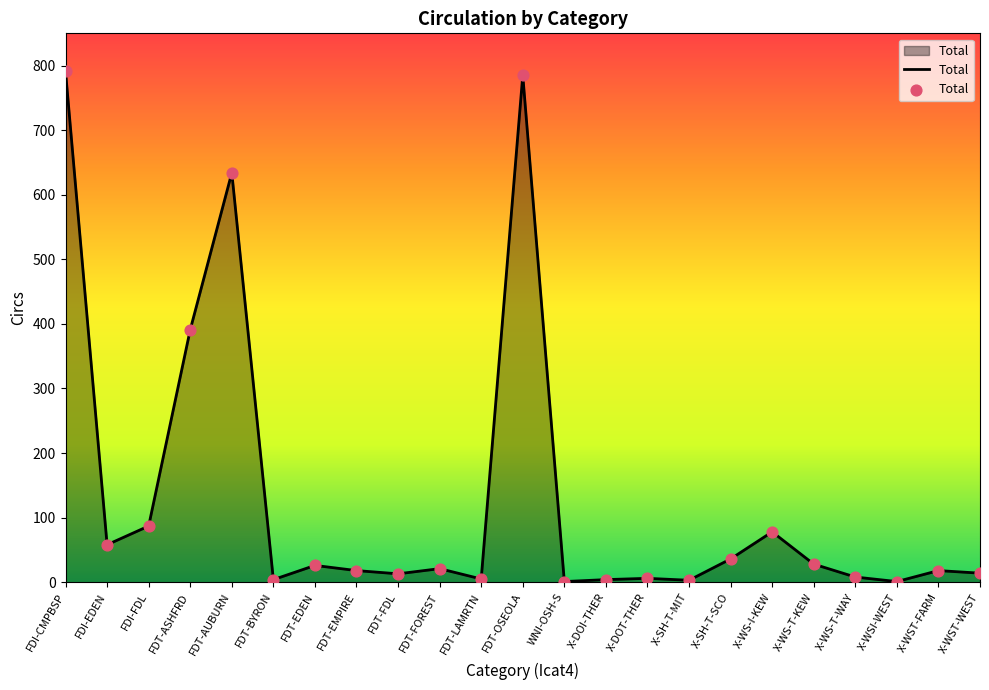

What is the change in value from FDI-CMPBSP to X-WS-I-KEW?

-713